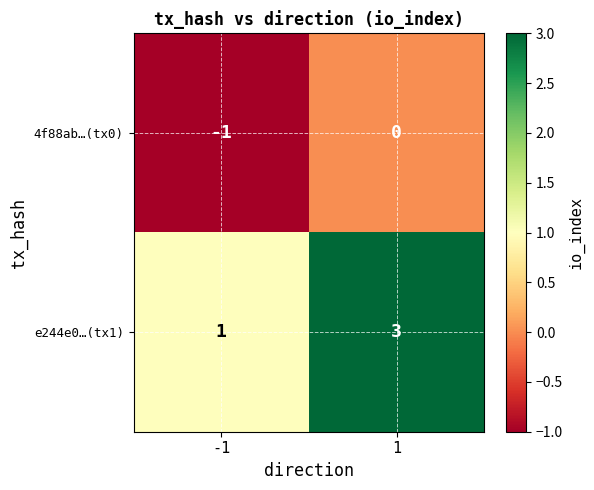

Reading left to right, what are all the values shown in this chart?

4f88ab…(tx0): -1=-1	1=0
e244e0…(tx1): -1=1	1=3